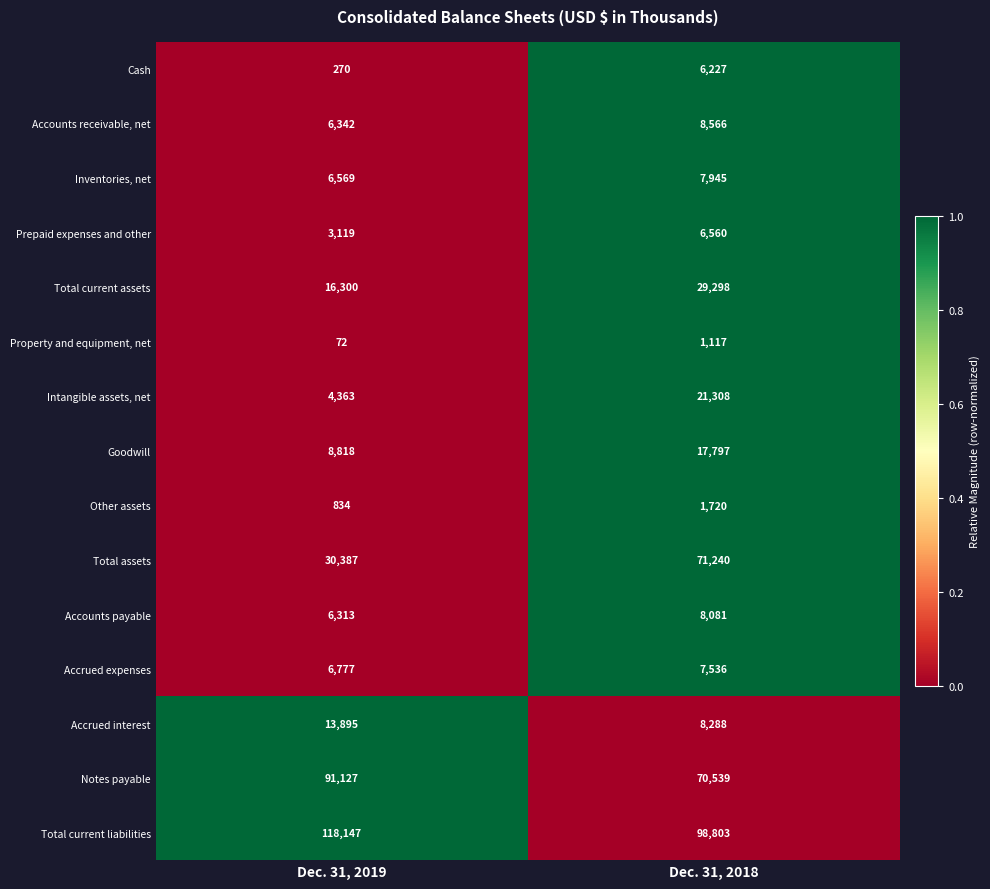

The Prepaid expenses and other series shows 1838 at Dec. 31, 2019. True or false?

False